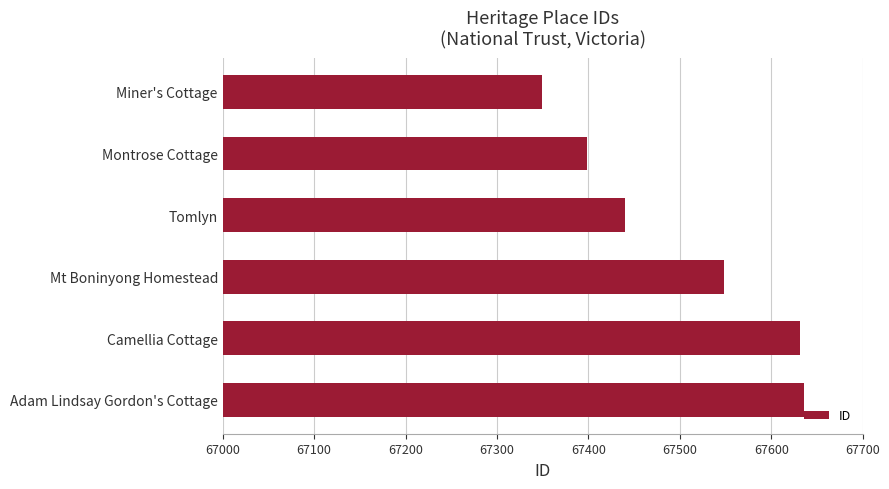

Reading bottom to top, extract all data points from this chart.

Adam Lindsay Gordon's Cottage=67636	Camellia Cottage=67632	Mt Boninyong Homestead=67548	Tomlyn=67440	Montrose Cottage=67399	Miner's Cottage=67349